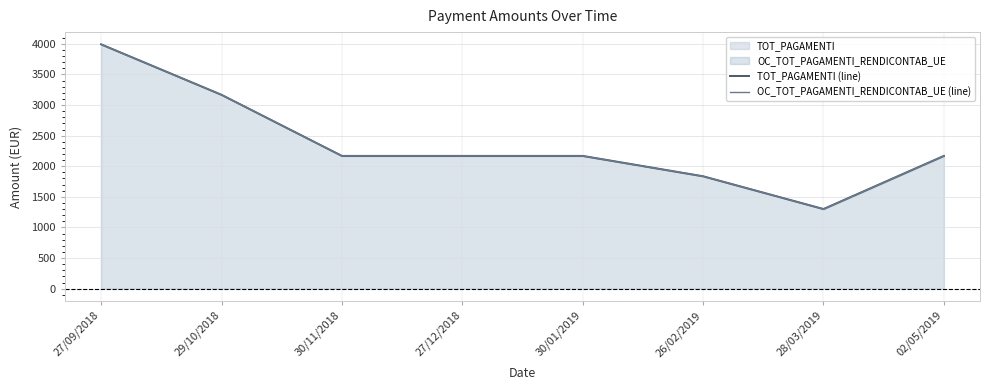

Reading right to left, list all the values displayed in this chart.

TOT_PAGAMENTI (line): 02/05/2019=2169.0	28/03/2019=1301.4	26/02/2019=1836.4	30/01/2019=2169.0	27/12/2018=2169.0	30/11/2018=2169.0	29/10/2018=3166.7	27/09/2018=3991.0
OC_TOT_PAGAMENTI_RENDICONTAB_UE (line): 02/05/2019=2168.9	28/03/2019=1301.3	26/02/2019=1836.3	30/01/2019=2168.9	27/12/2018=2168.9	30/11/2018=2168.9	29/10/2018=3166.6	27/09/2018=3990.9